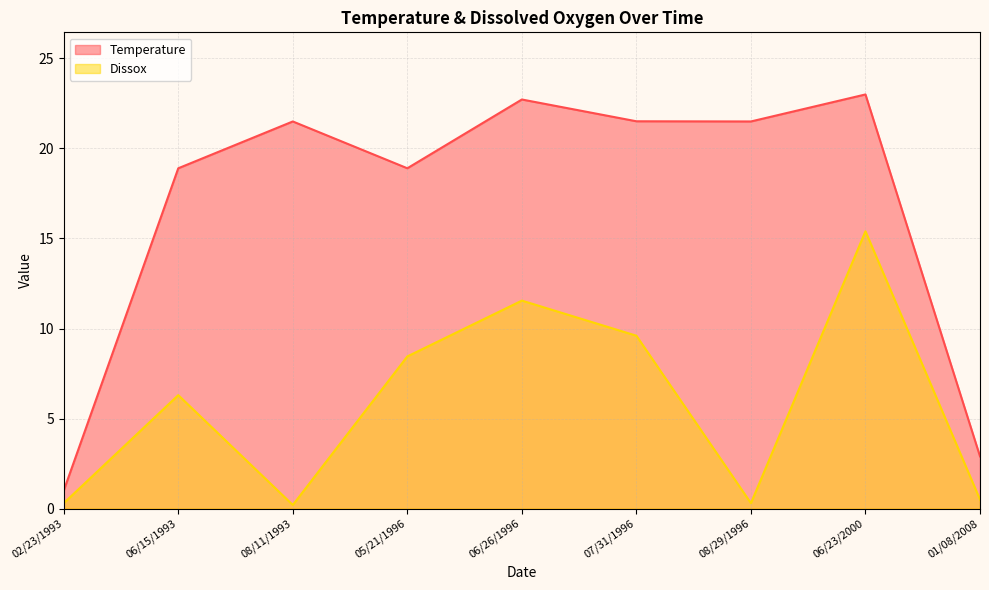

Rank the series by their maximum value, from highest to lowest.

Temperature, Dissox